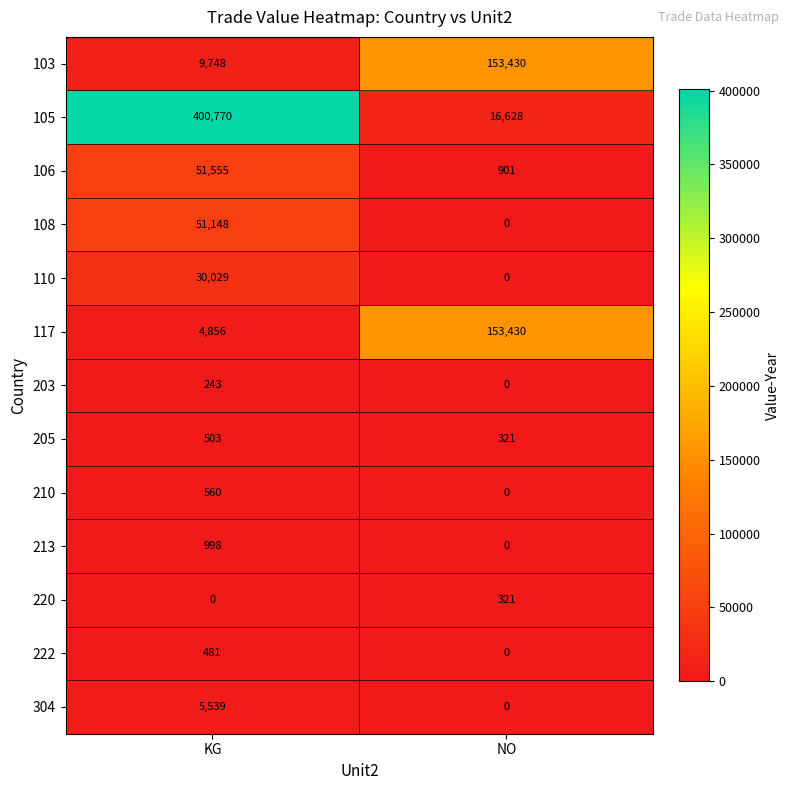

What is the difference between the maximum and minimum values in the 117 series?

148574